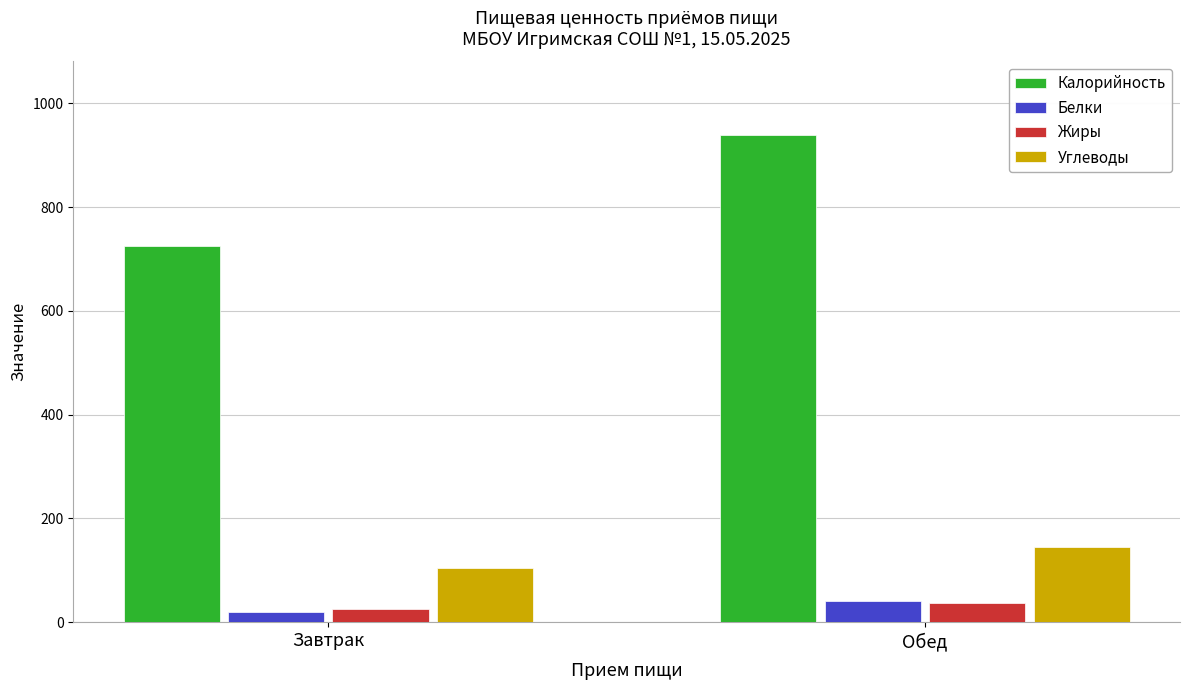

Which series has the widest spread of values?

Калорийность